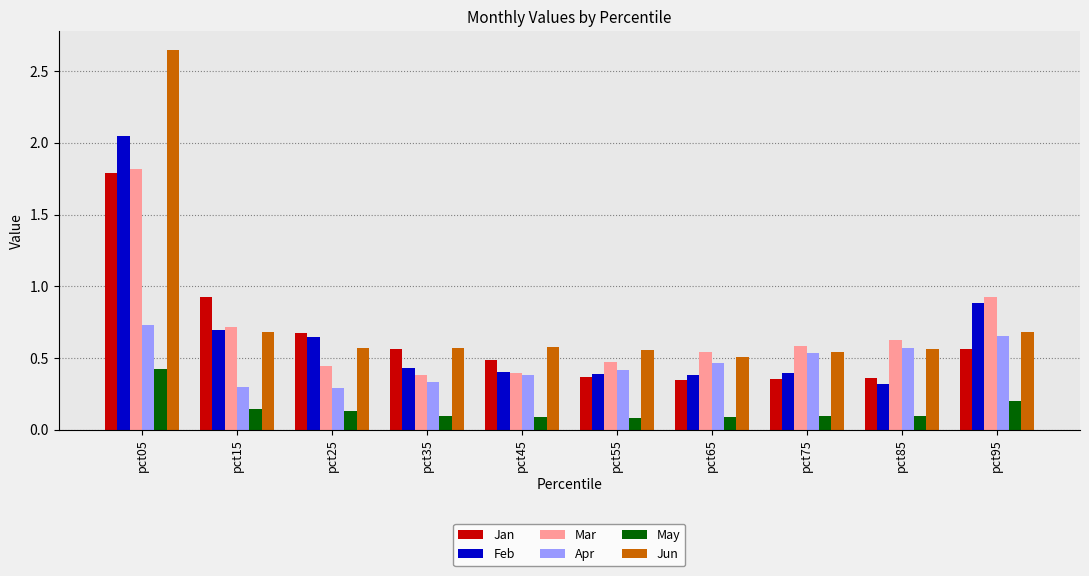

What are all the series names shown in the legend?

Jan, Feb, Mar, Apr, May, Jun